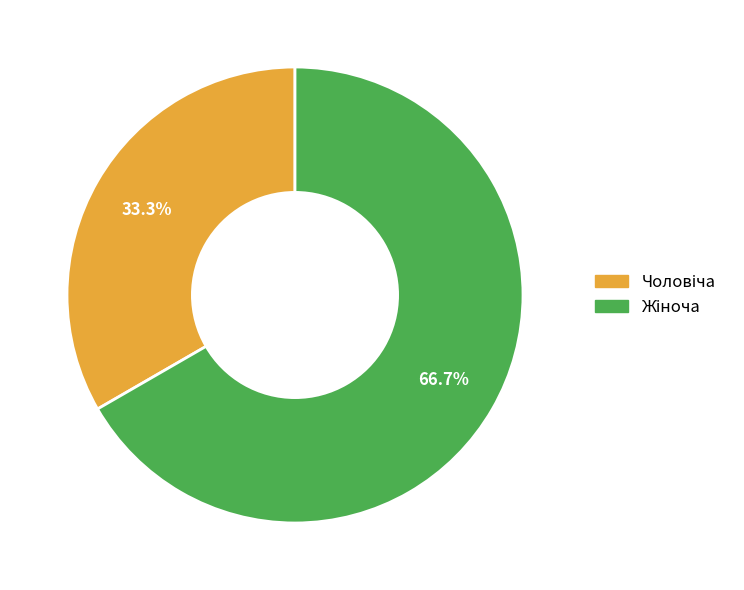

Is there a majority slice in this chart?

Yes